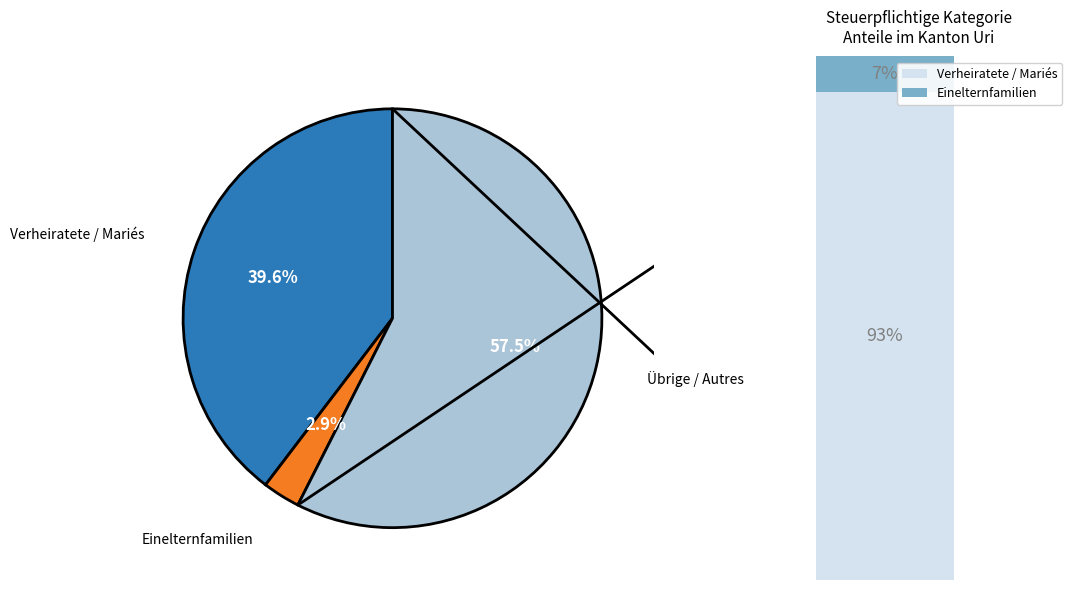

The Verheiratete / Mariés slice represents 10% of the pie. True or false?

False